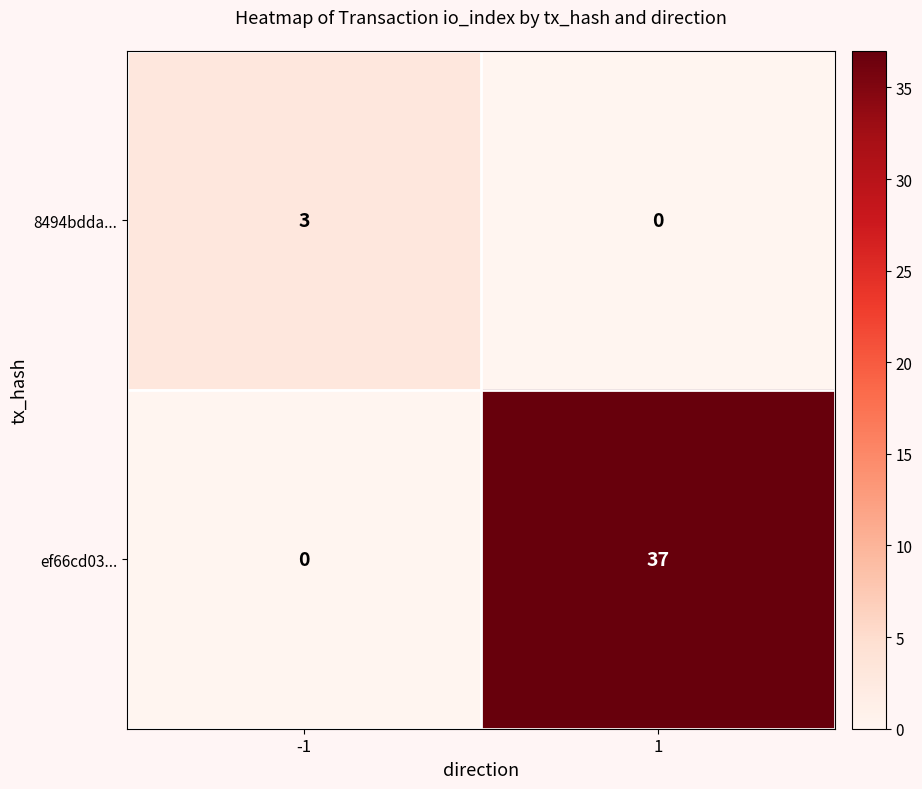

Rank the series by their average value, from lowest to highest.

8494bdda..., ef66cd03...